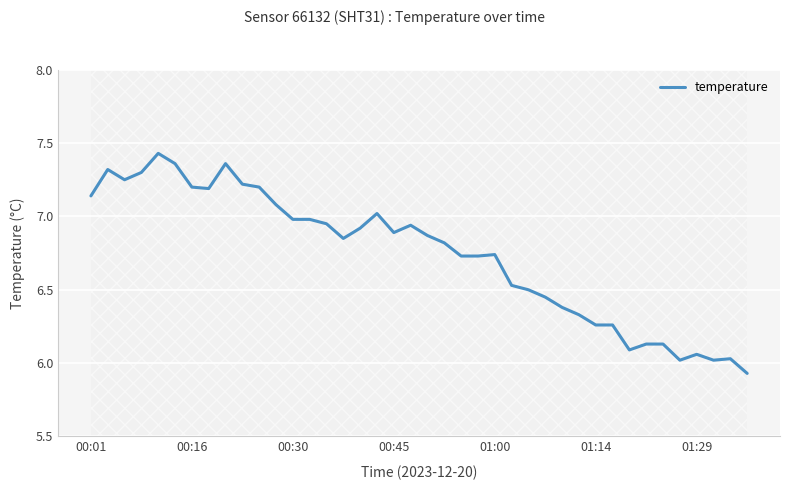

What is the minimum value shown in the chart?

5.9